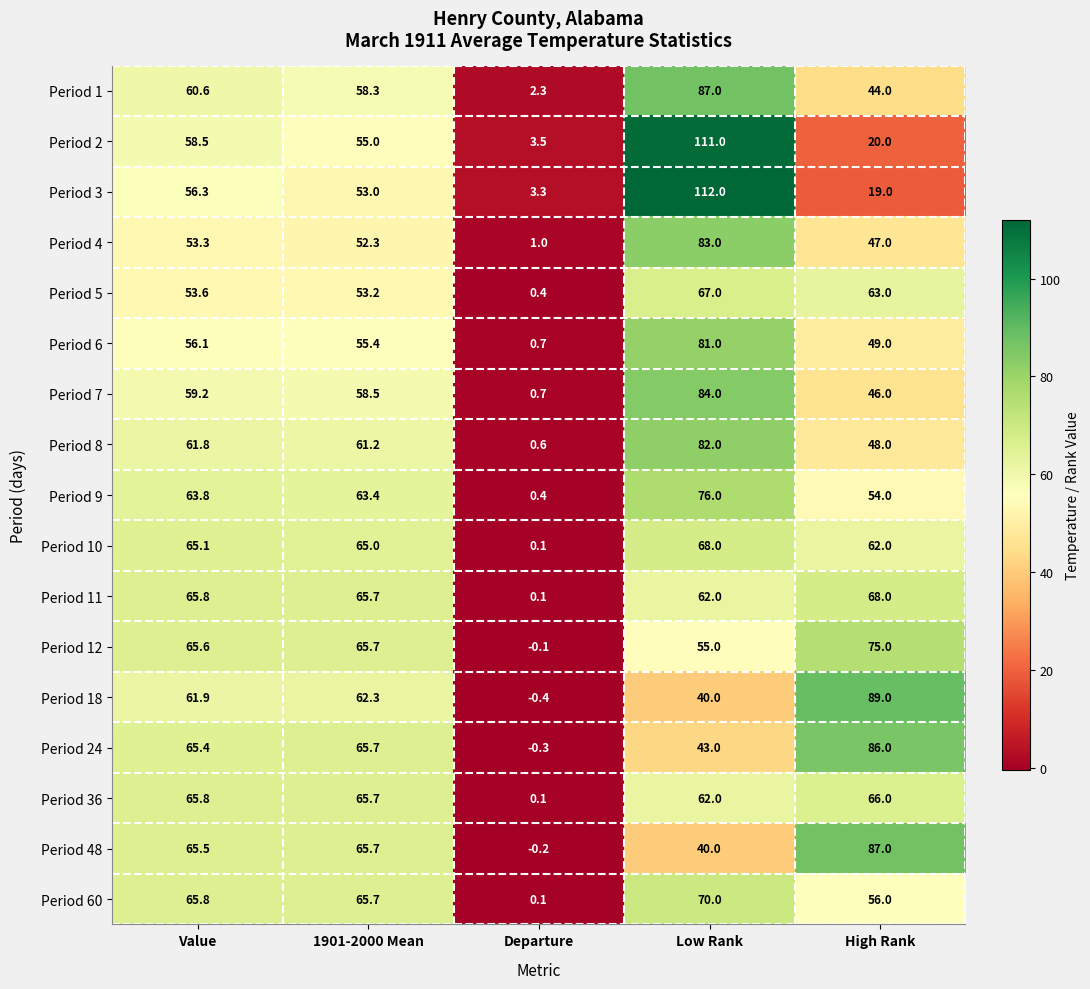

What is the total value across all series at 1901-2000 Mean?

1031.8